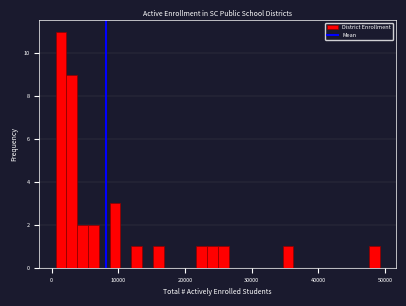

Read against the x-axis, roughly where is the centre of the tallest bar?

1000